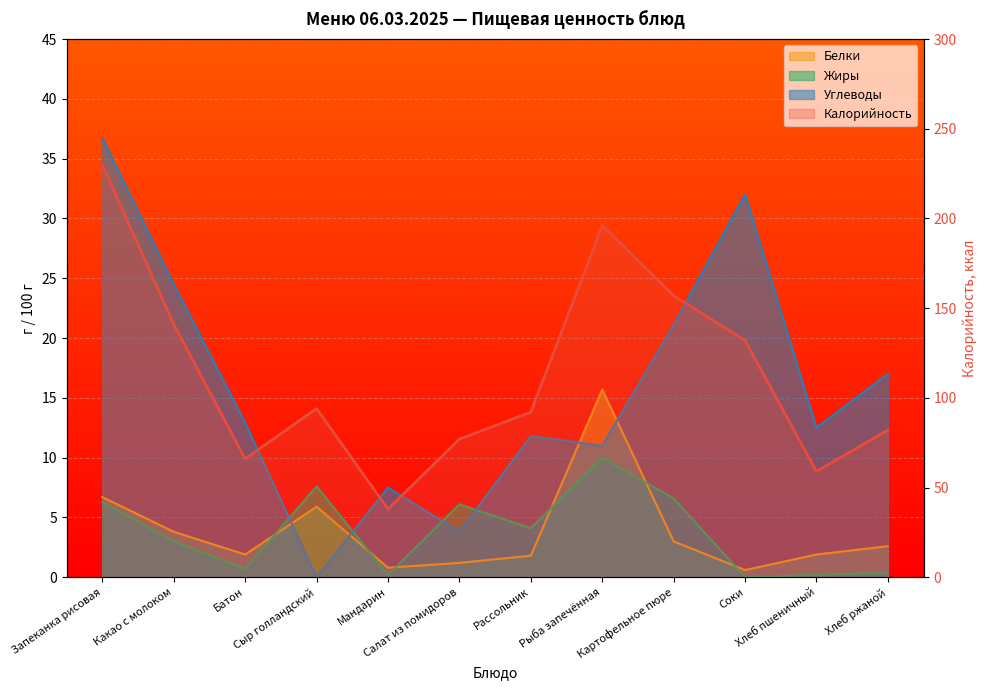

The value of Углеводы at Мандарин is 7.5. True or false?

True